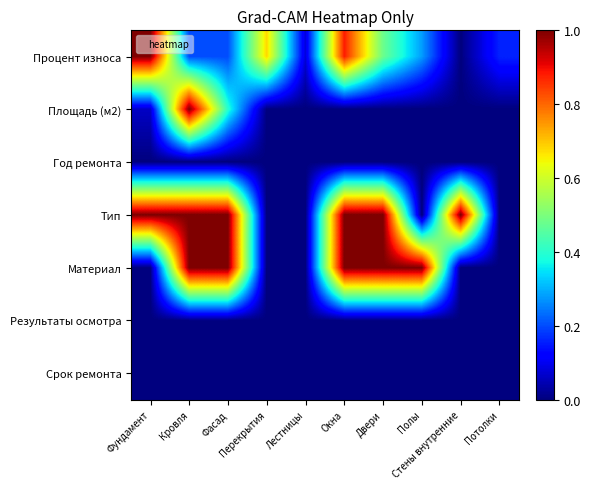

What is the total value across all series at Двери?

2.5